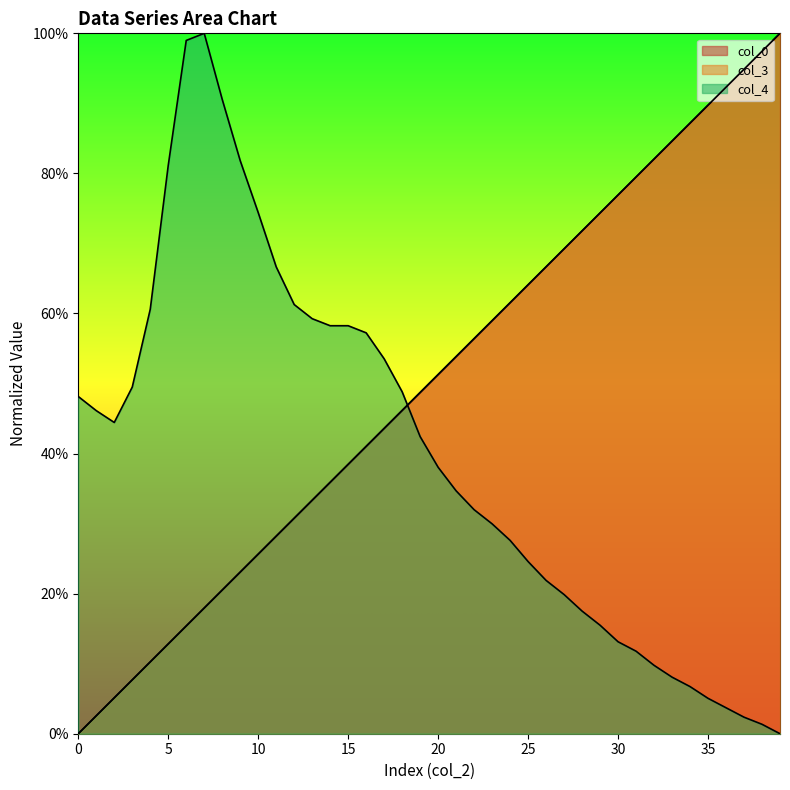

Reading left to right, list all the values displayed in this chart.

col_0: 0=0.0	1=0.0	2=0.1	3=0.1	4=0.1	5=0.1	6=0.2	7=0.2	8=0.2	9=0.2	10=0.3	11=0.3	12=0.3	13=0.3	14=0.4	15=0.4	16=0.4	17=0.4	18=0.5	19=0.5	20=0.5	21=0.5	22=0.6	23=0.6	24=0.6	25=0.6	26=0.7	27=0.7	28=0.7	29=0.7	30=0.8	31=0.8	32=0.8	33=0.8	34=0.9	35=0.9	36=0.9	37=0.9	38=1.0	39=1.0
col_3: 0=0.0	1=0.0	2=0.1	3=0.1	4=0.1	5=0.1	6=0.2	7=0.2	8=0.2	9=0.2	10=0.3	11=0.3	12=0.3	13=0.3	14=0.4	15=0.4	16=0.4	17=0.4	18=0.5	19=0.5	20=0.5	21=0.5	22=0.6	23=0.6	24=0.6	25=0.6	26=0.7	27=0.7	28=0.7	29=0.7	30=0.8	31=0.8	32=0.8	33=0.8	34=0.9	35=0.9	36=0.9	37=0.9	38=1.0	39=1.0
col_4: 0=0.5	1=0.5	2=0.4	3=0.5	4=0.6	5=0.8	6=1.0	7=1.0	8=0.9	9=0.8	10=0.7	11=0.7	12=0.6	13=0.6	14=0.6	15=0.6	16=0.6	17=0.5	18=0.5	19=0.4	20=0.4	21=0.3	22=0.3	23=0.3	24=0.3	25=0.2	26=0.2	27=0.2	28=0.2	29=0.2	30=0.1	31=0.1	32=0.1	33=0.1	34=0.1	35=0.1	36=0.0	37=0.0	38=0.0	39=0.0